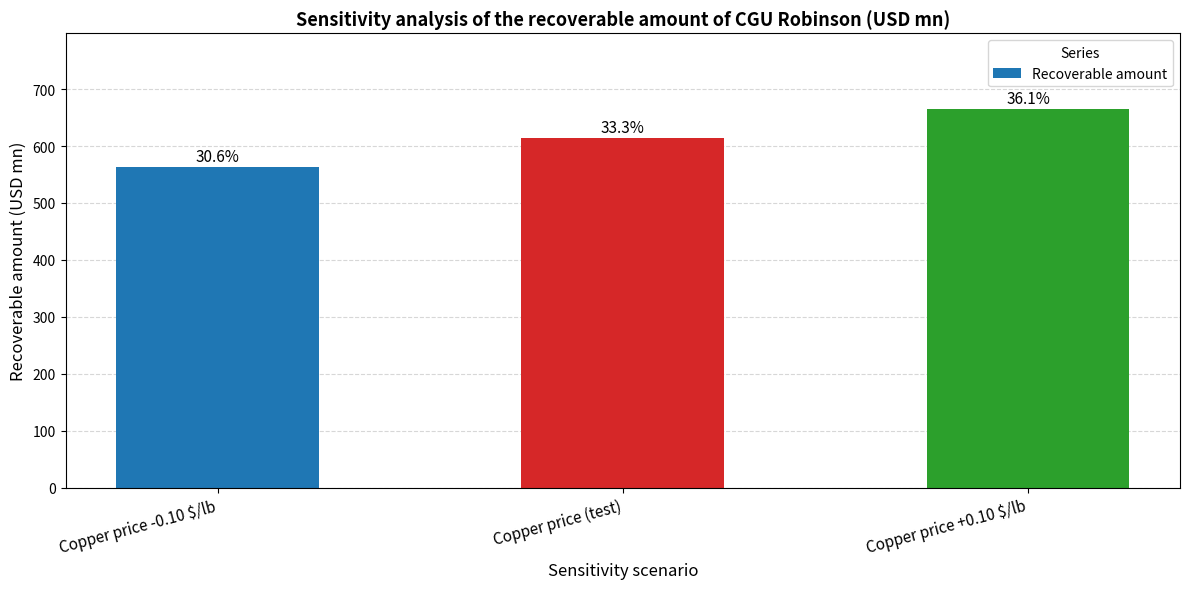

The value at Copper price +0.10 $/lb is 886. True or false?

False